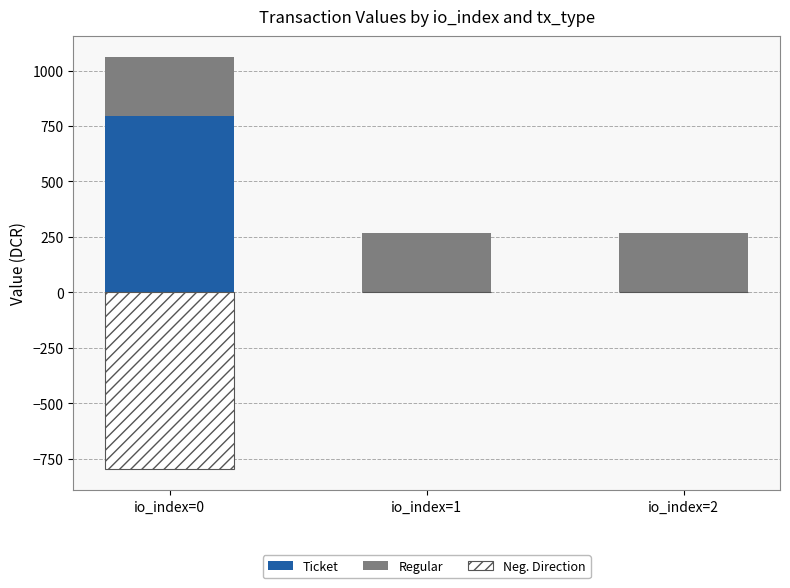

What is the difference between the Neg. Direction values at io_index=1 and io_index=0?

797.5